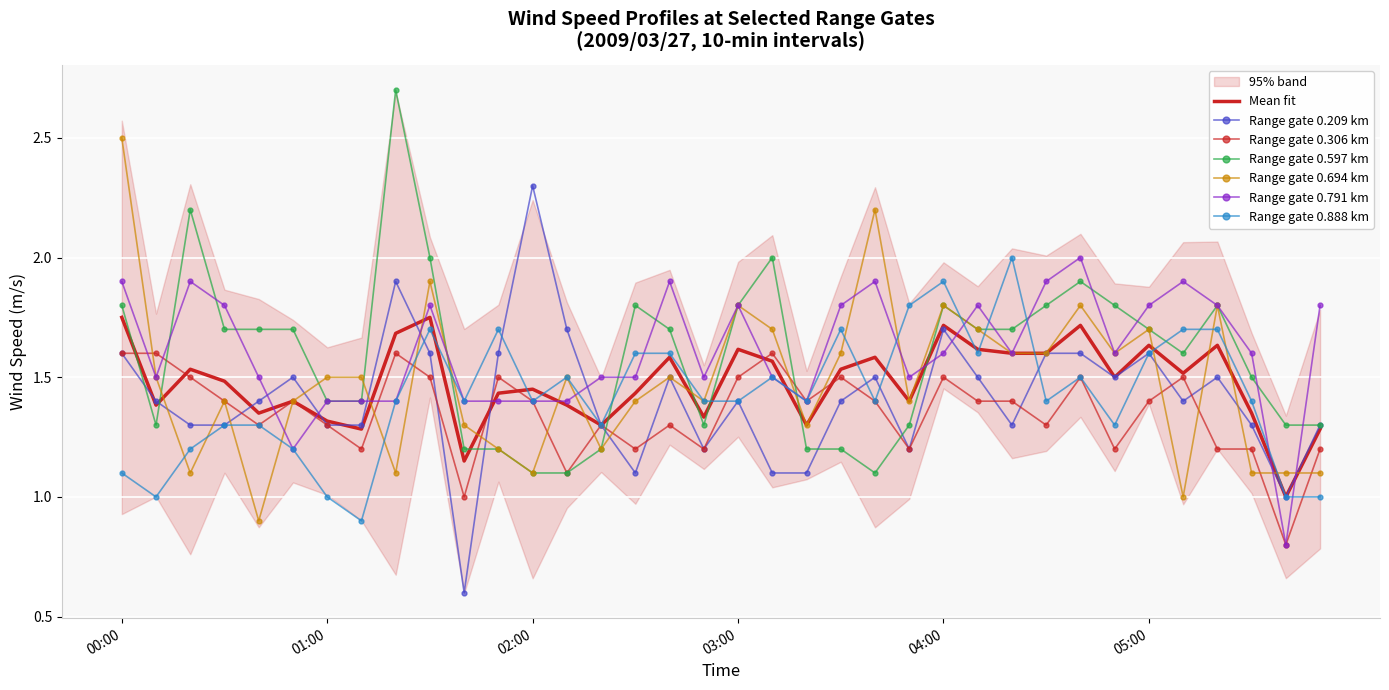

What is the difference between the second highest and minimum values in the 0.209 series?

1.3